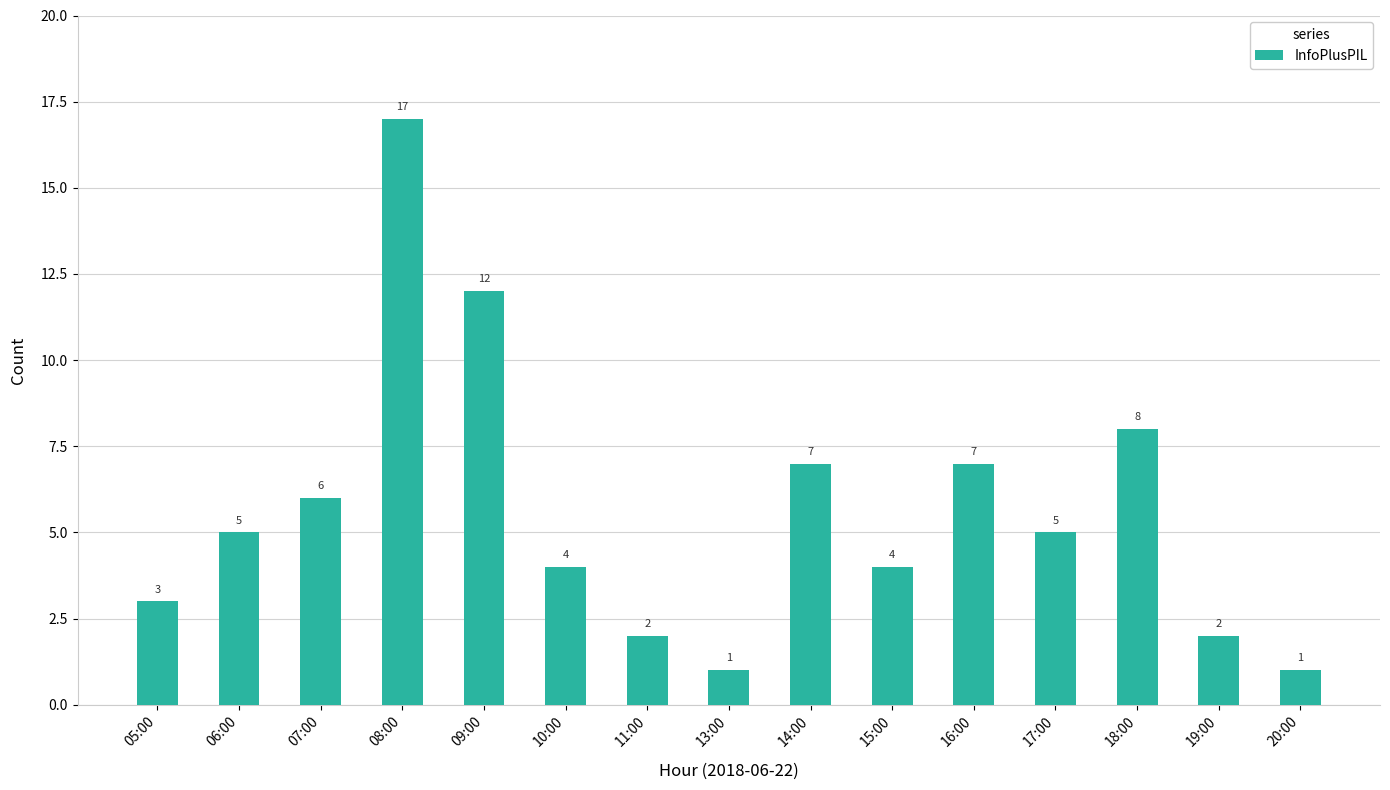

Reading left to right, list all the values displayed in this chart.

05:00=3	06:00=5	07:00=6	08:00=17	09:00=12	10:00=4	11:00=2	13:00=1	14:00=7	15:00=4	16:00=7	17:00=5	18:00=8	19:00=2	20:00=1